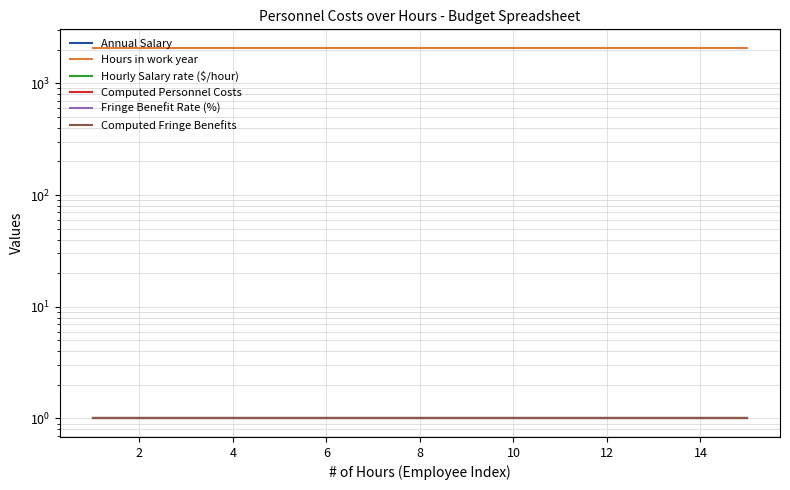

True or false: Annual Salary and Computed Fringe Benefits cross at least once.

False